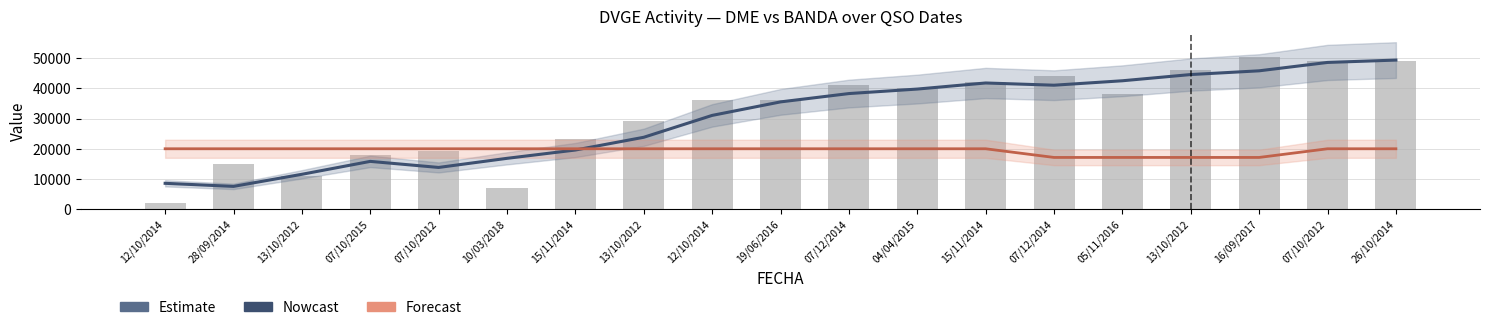

Is it true that DME equals 7024 at 10/03/2018?

True